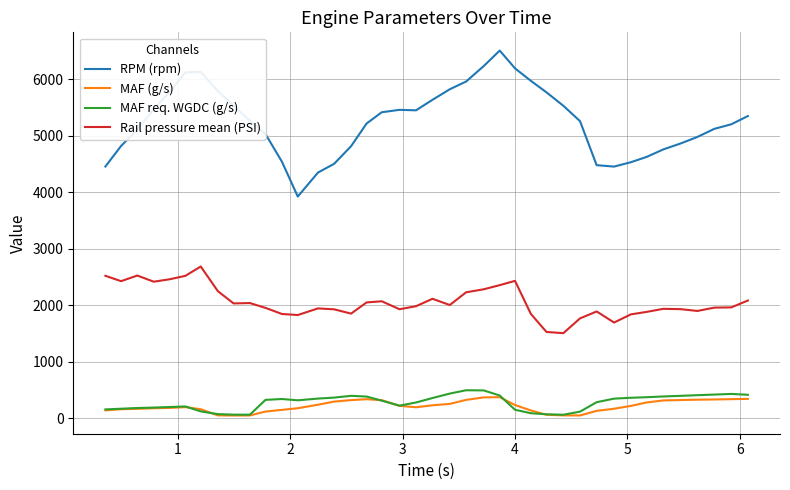

List the series in order of their peak value, highest first.

RPM (rpm), Rail pressure mean (PSI), MAF req. WGDC (g/s), MAF (g/s)